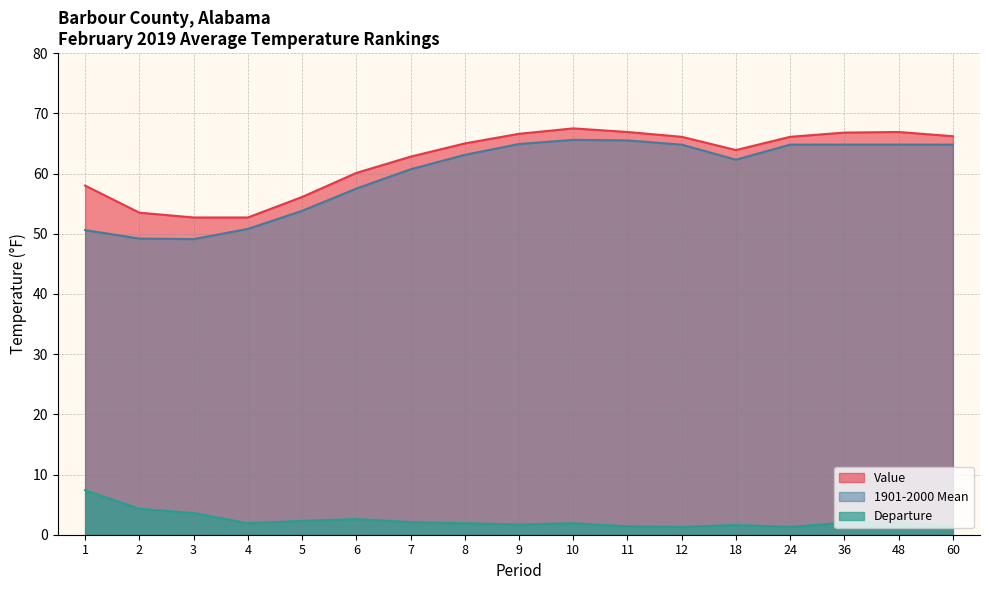

What is the value of the 1901-2000 Mean point at the 8th from the left?

63.1